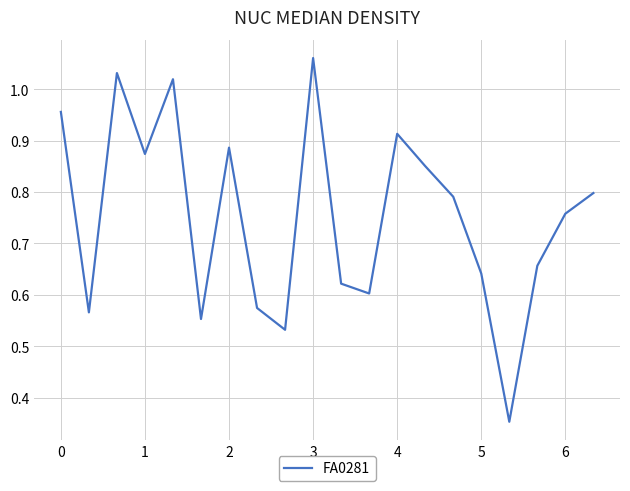

Is this an area chart (filled region under the line)?

No